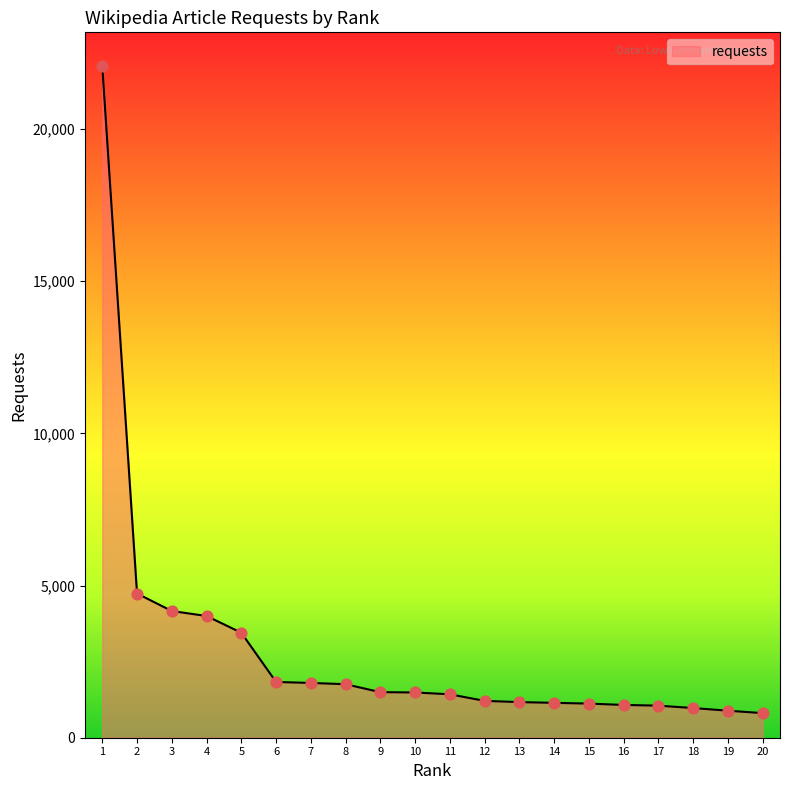

What is the change in value from 10 to 17?

-433